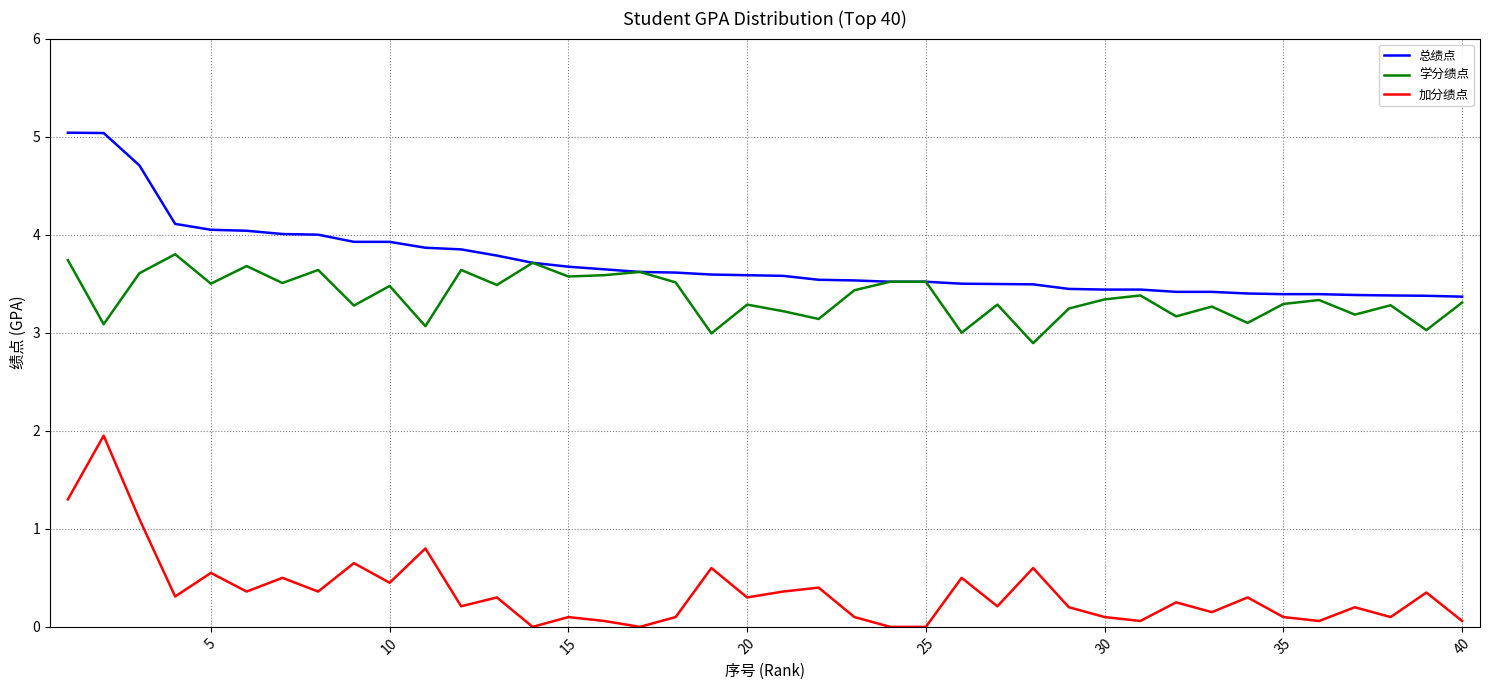

True or false: 学分绩点 and 加分绩点 intersect in this chart.

False